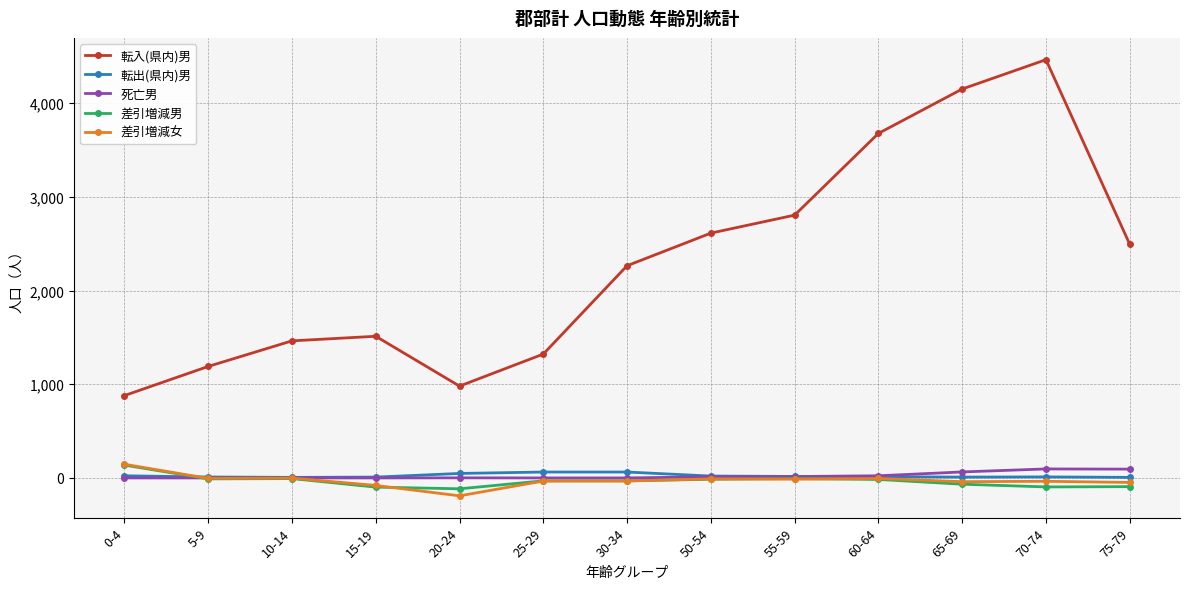

True or false: 転入(県内)男 and 差引増減女 intersect in this chart.

False